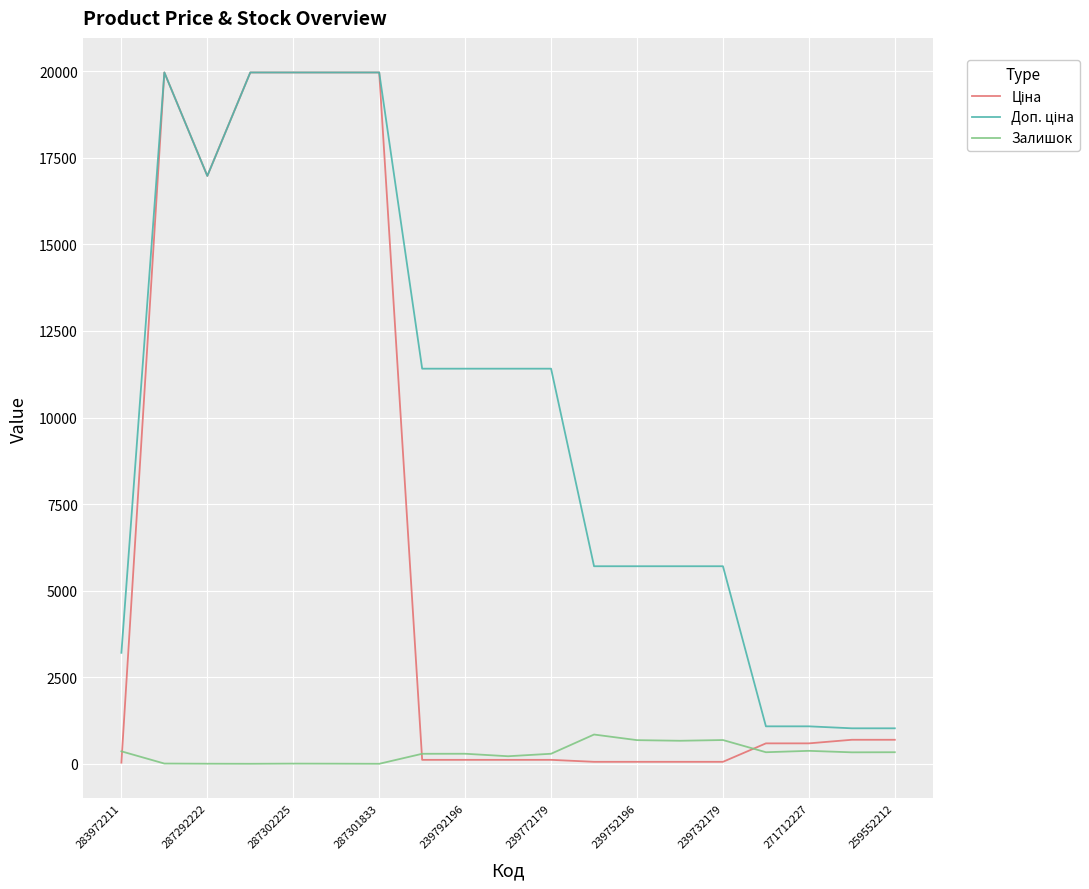

What is the highest value of the Залишок series?

845.0